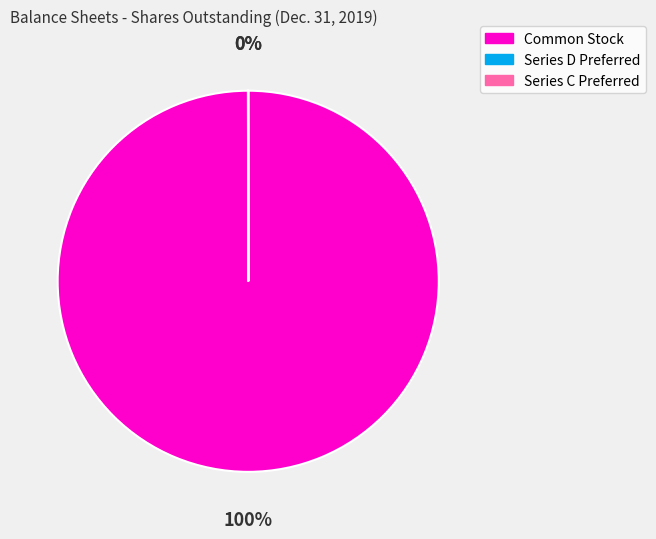

To the nearest percent, what is the difference between the largest and smallest slice percentages?

100%